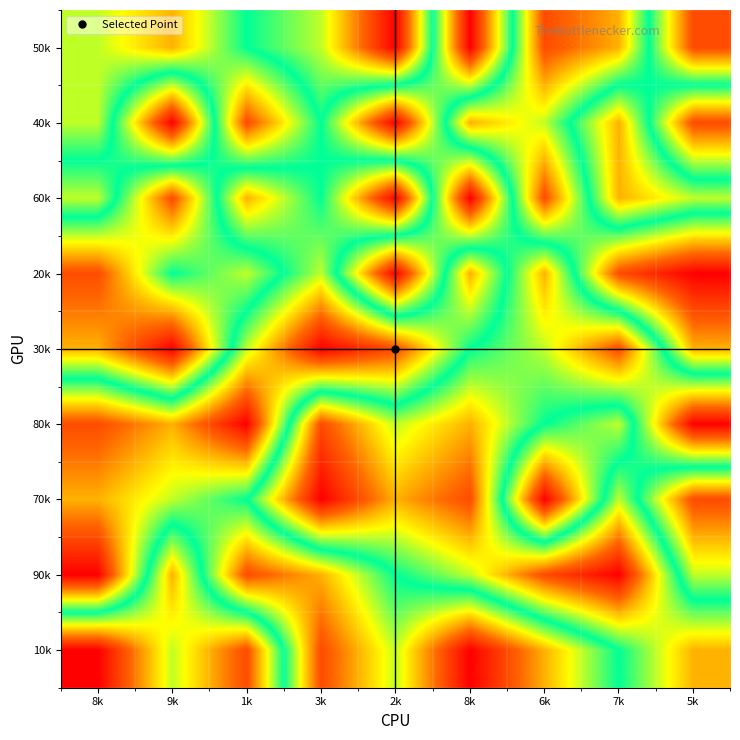

At how many categories does at least one series exceed 3?

9